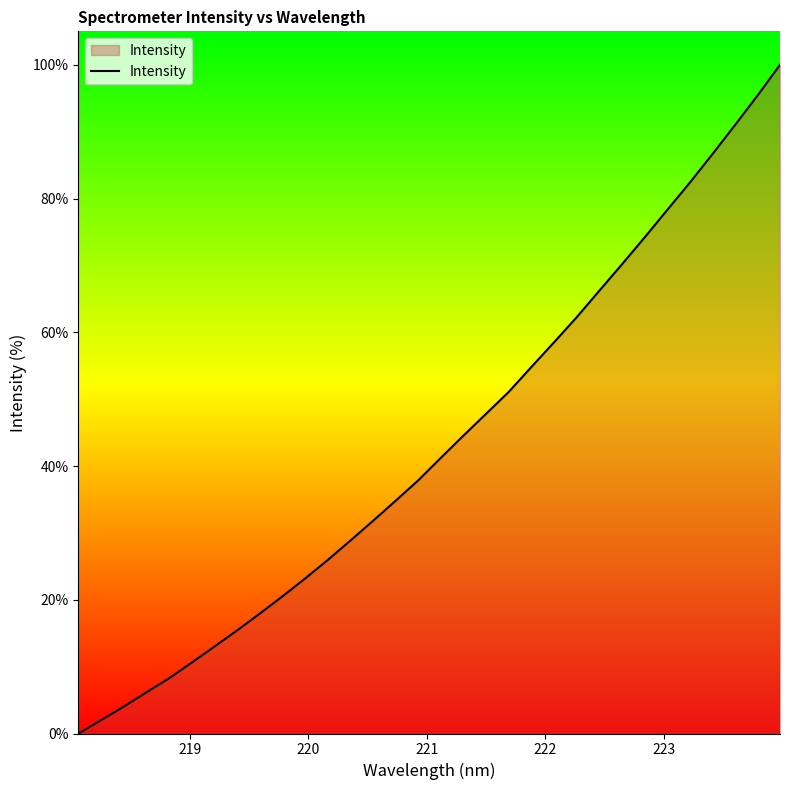

What is the difference between the maximum and minimum values?

100.0